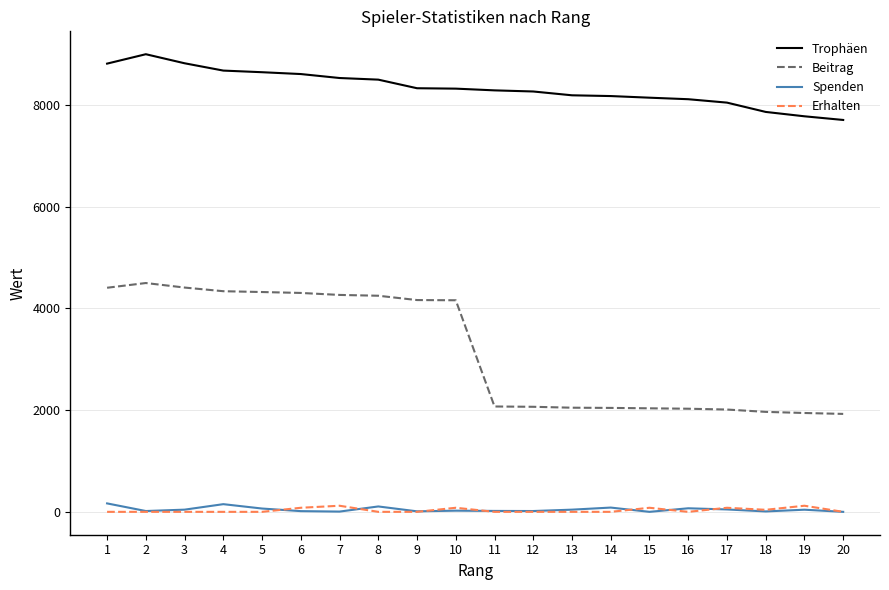

Is this an area chart (filled region under the line)?

No